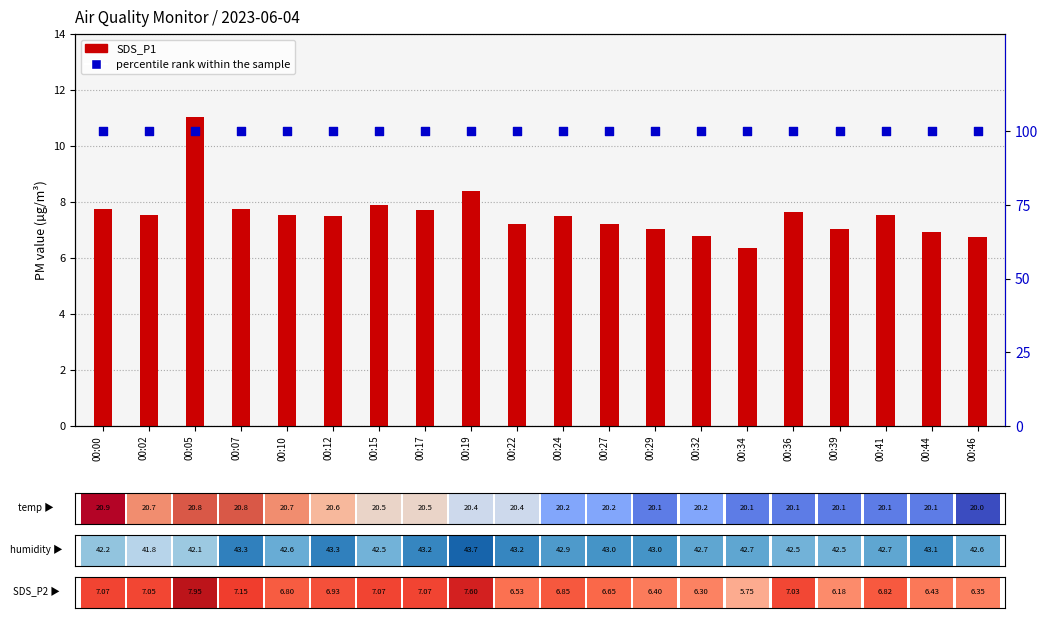

Which series contains the lowest Y value?

SDS_P1